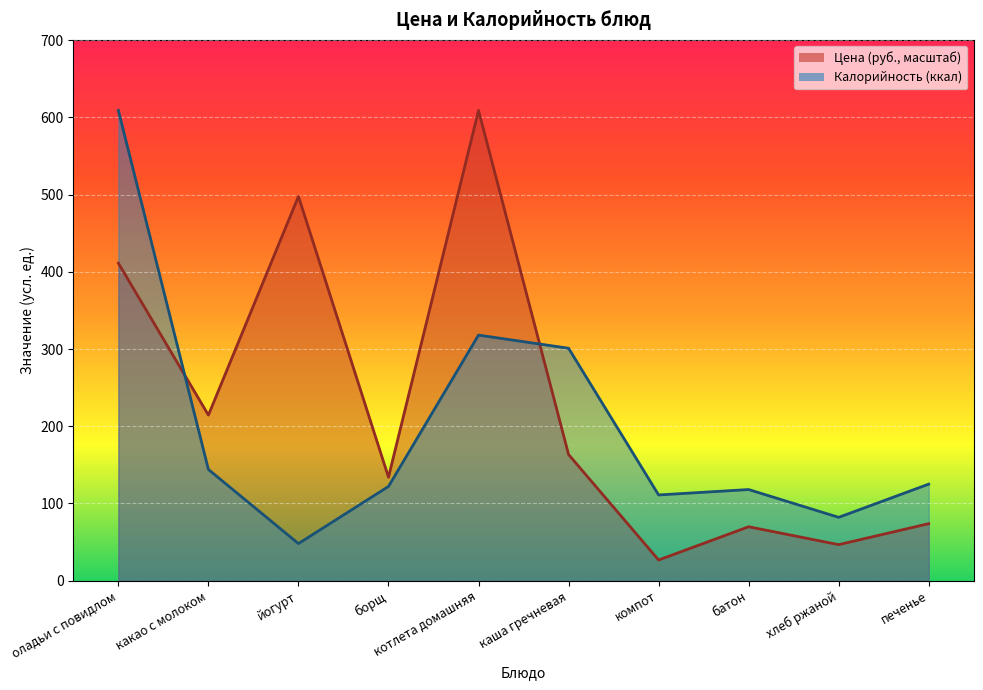

How many data points in Цена are above 163?

5